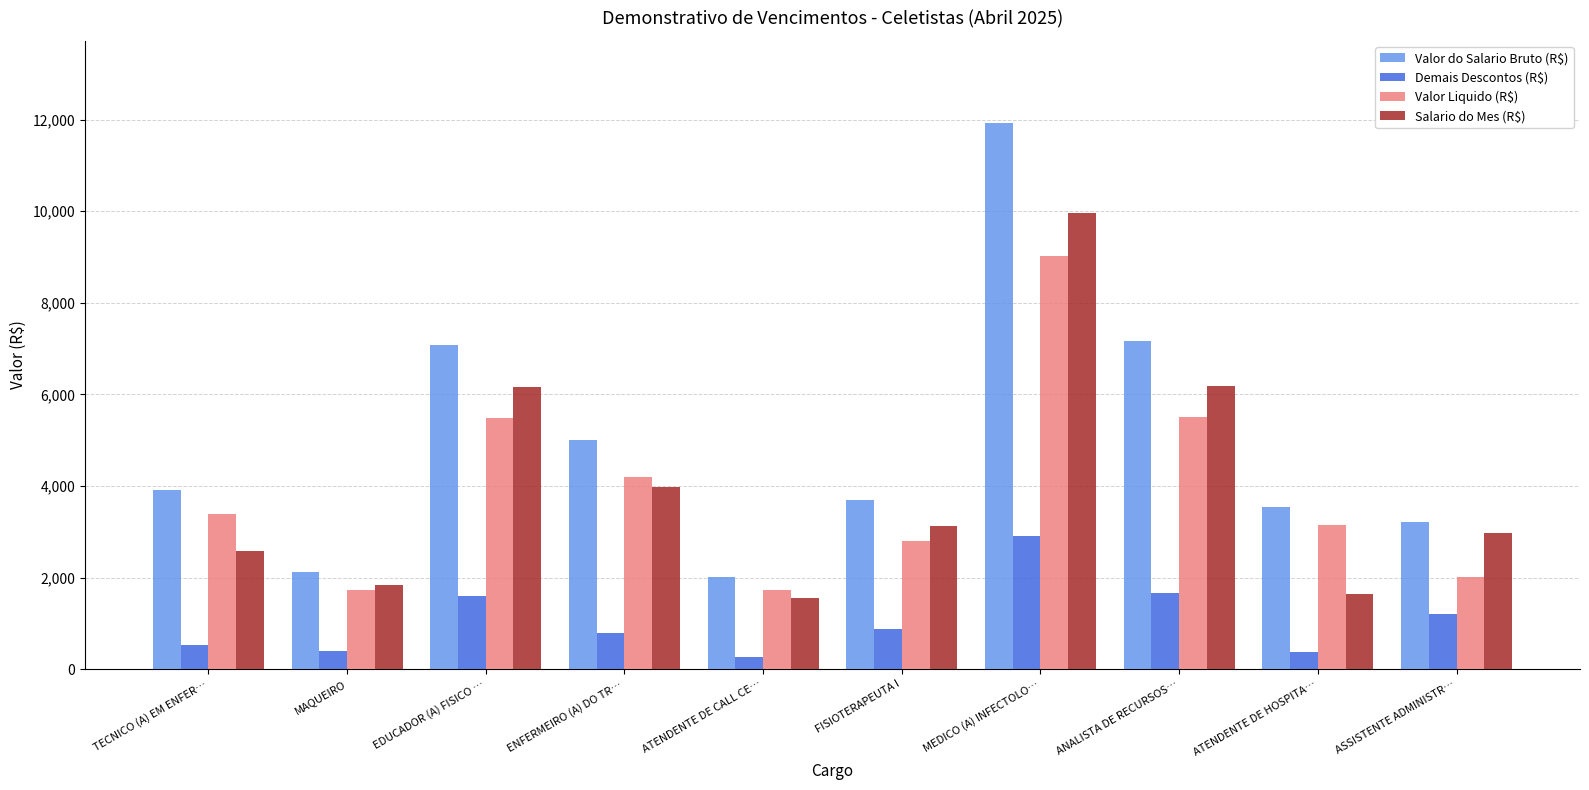

What is the spread (max minus min) of values at MAQUEIRO?

1730.6